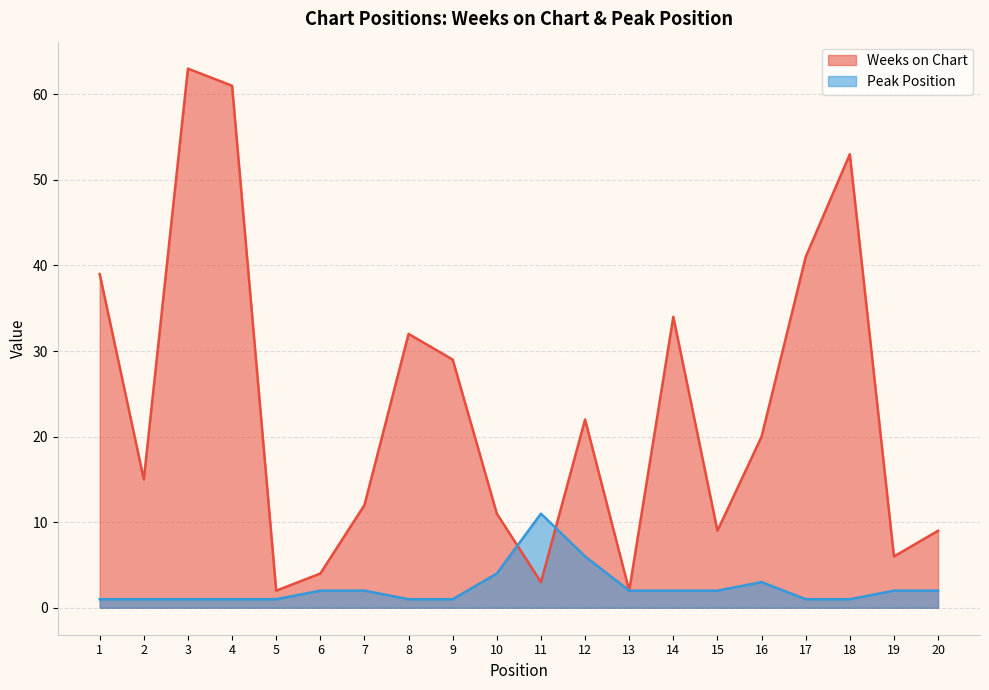

The Weeks on Chart series shows 39 at 1. True or false?

True